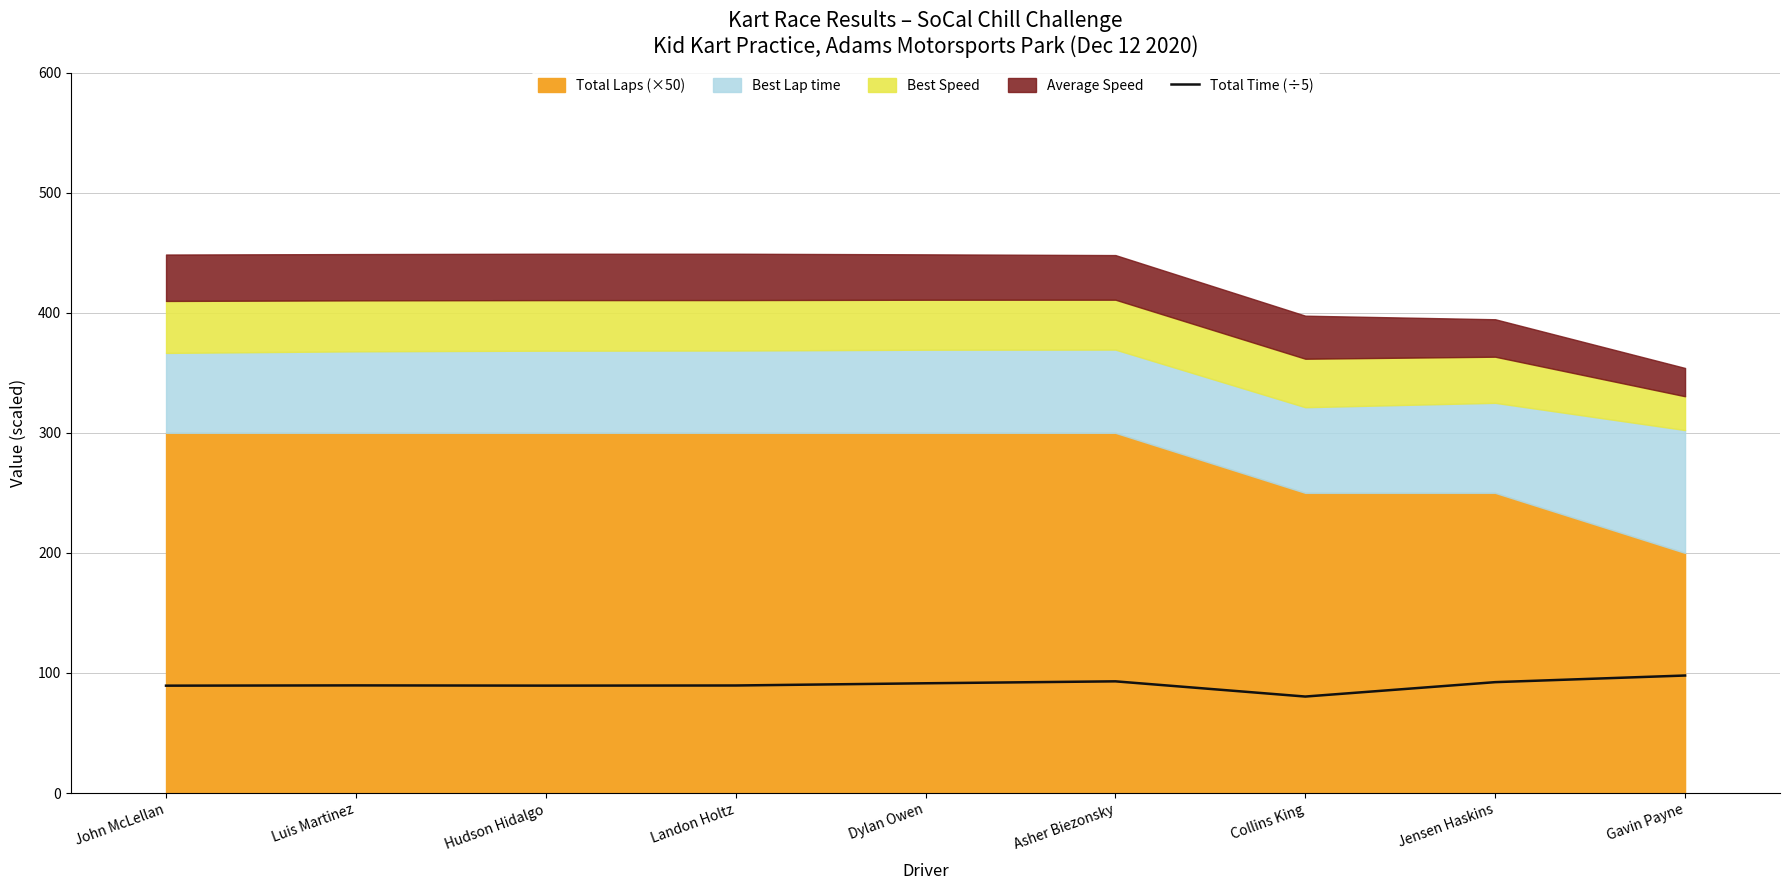

Where is the first local minimum?

Hudson Hidalgo